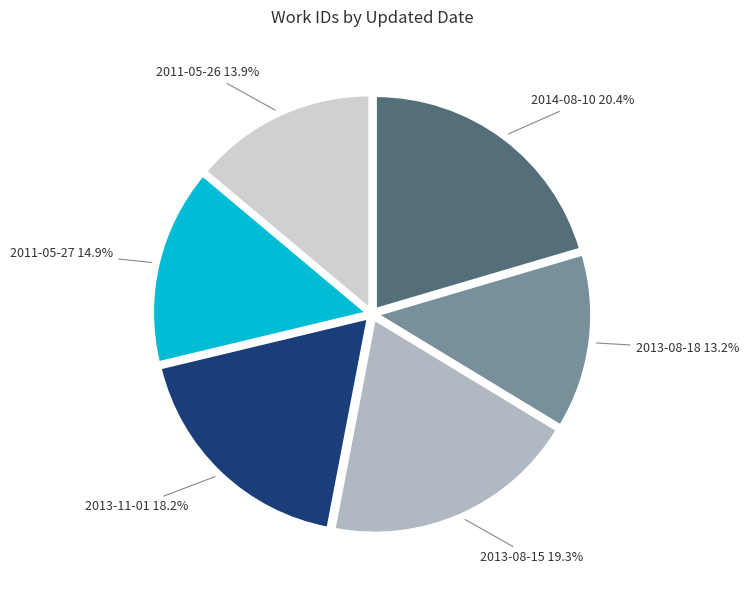

To the nearest percent, what is the average slice percentage?

17%